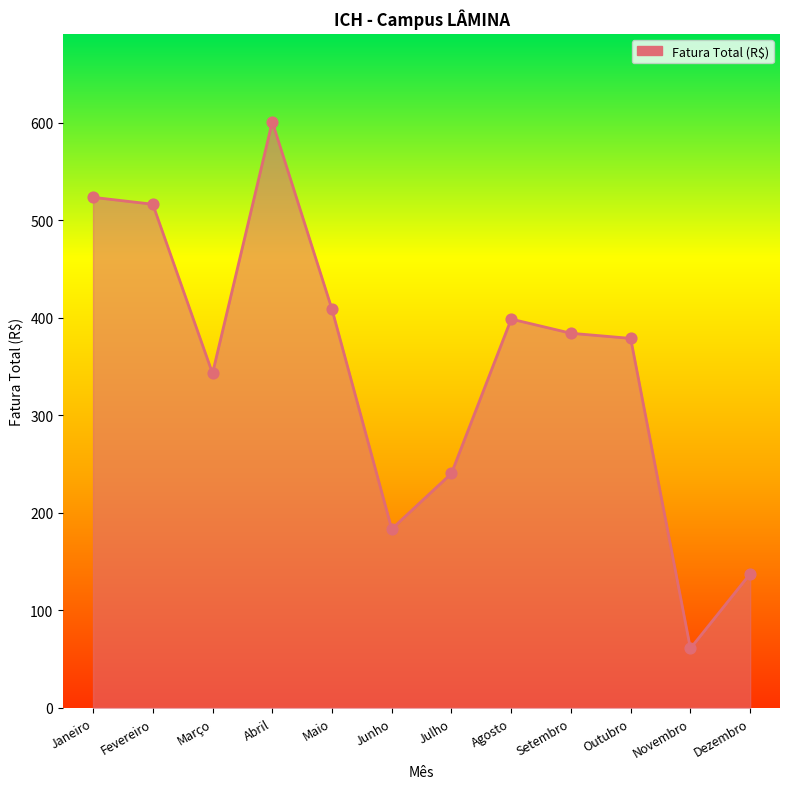

Approximately how many times larger is the value at Outubro compared to Dezembro?

2.8